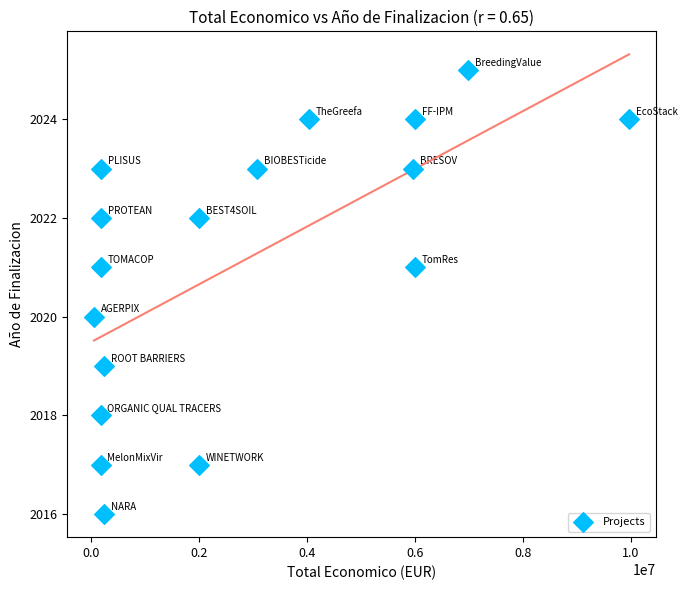

What is the range of Y values (max minus min)?

9